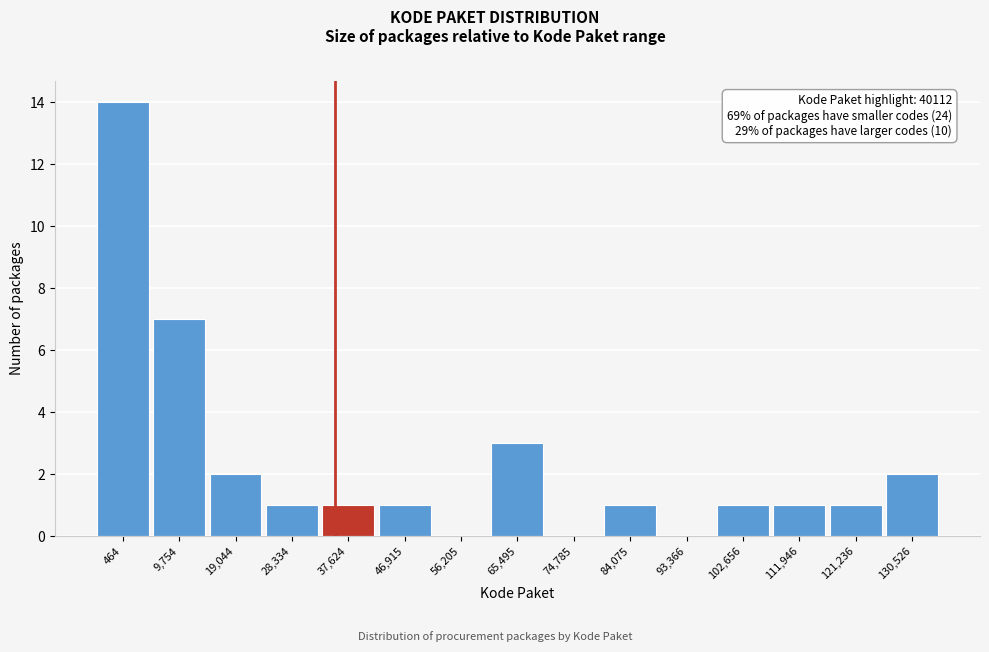

Reading right to left, extract all data points from this chart.

130,526=2	121,236=1	111,946=1	102,656=1	93,366=0	84,075=1	74,785=0	65,495=3	56,205=0	46,915=1	37,624=1	28,334=1	19,044=2	9,754=7	464=14